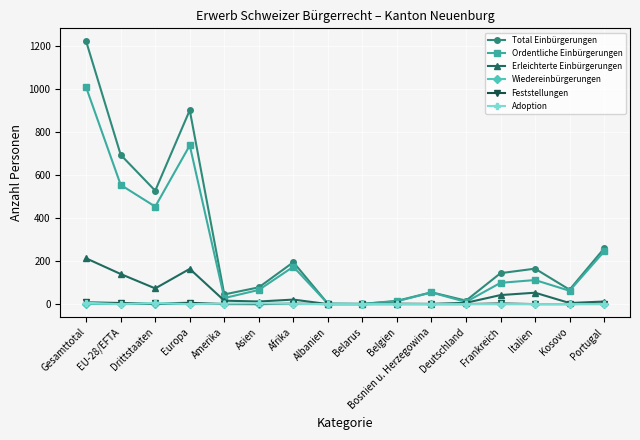

True or false: Wiedereinbürgerungen has a value of 0 at Europa.

True